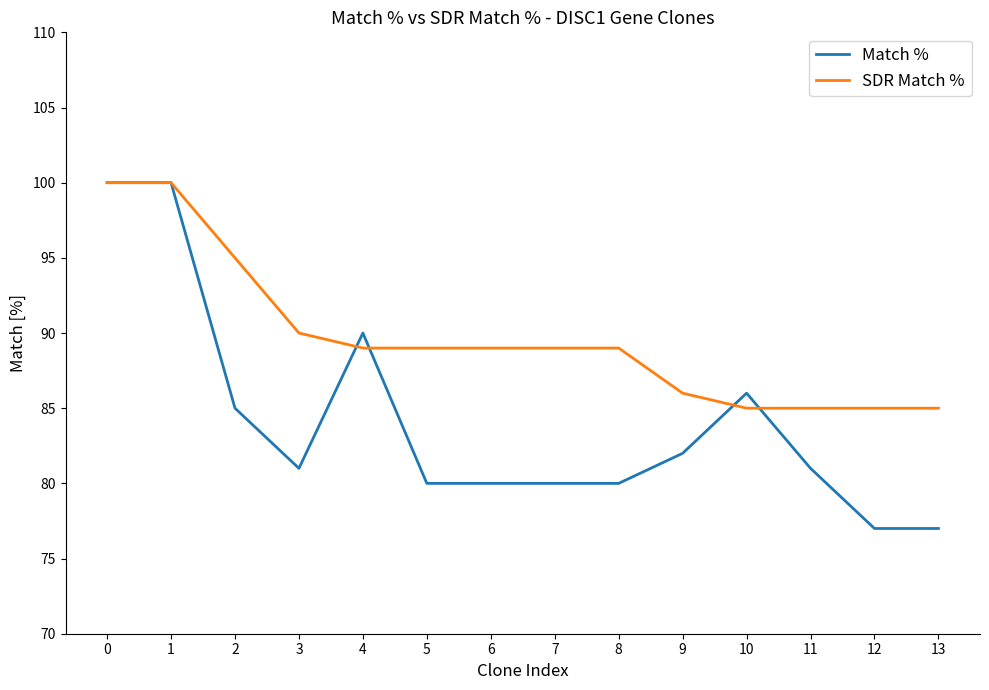

Rank the series at 8 from highest to lowest value.

SDR Match %, Match %